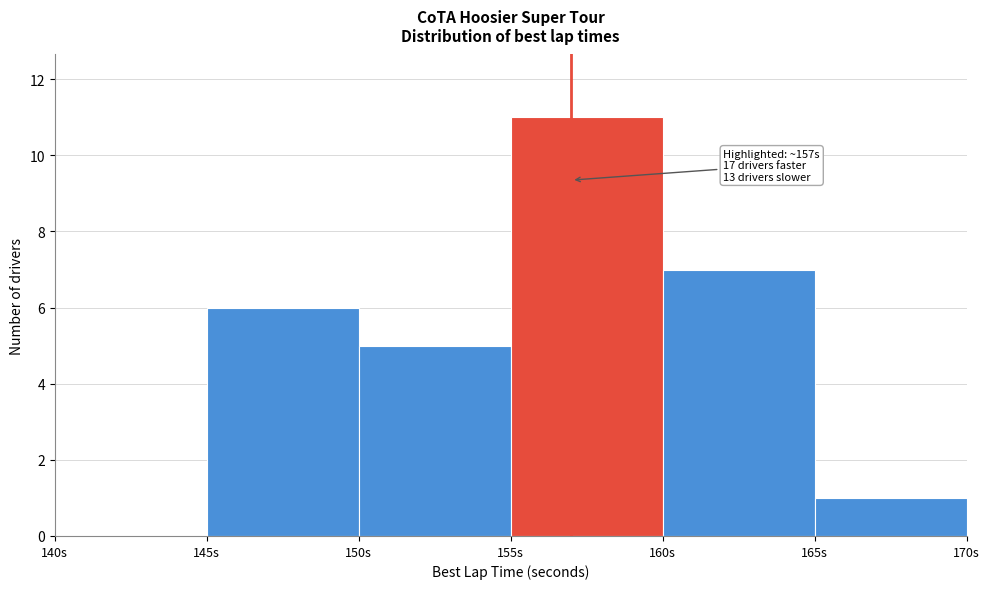

Which range on the x-axis has the tallest bar?

155 to 160